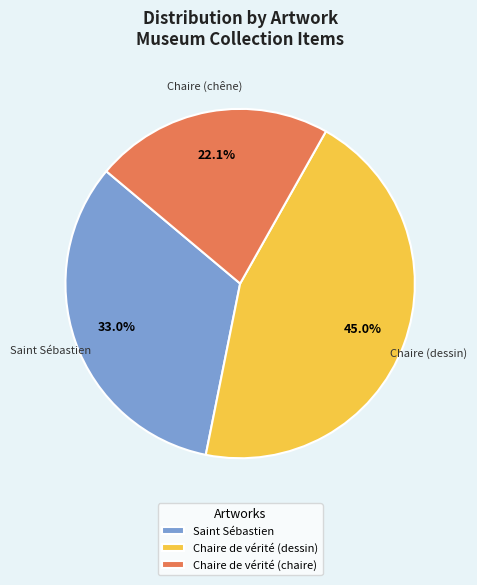

What is the ratio of the value at Saint Sébastien to the value at Chaire de vérité (dessin)?

0.7